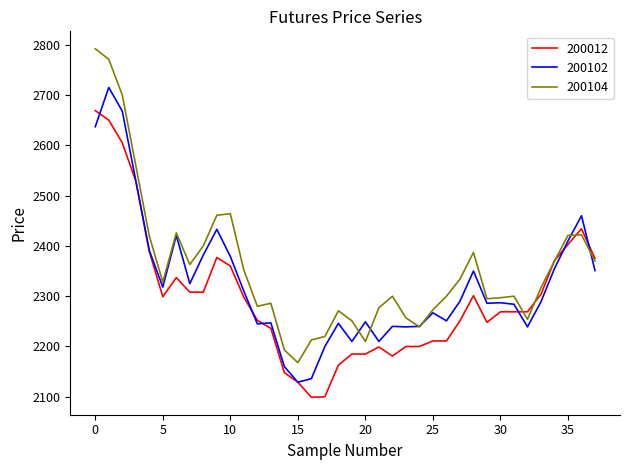

Which series has the largest total across all categories?

200104